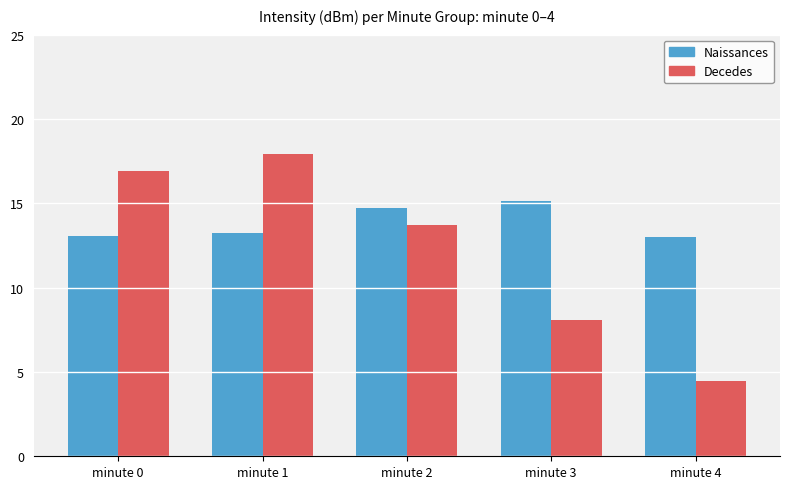

What is the sum of the Naissances values at minute 3 and minute 4?

28.1